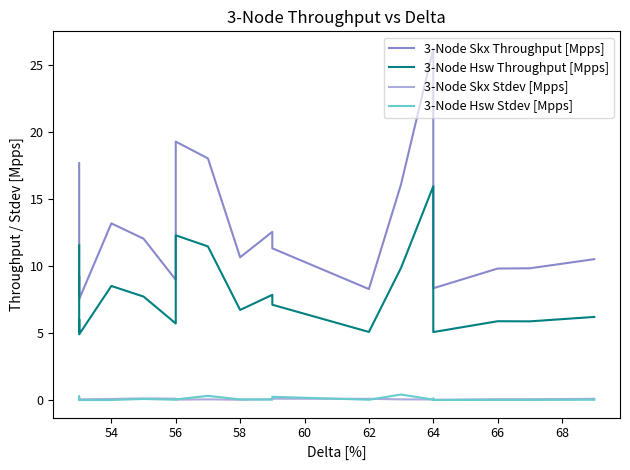

True or false: 3-Node Skx Throughput [Mpps] has a value of 5.8 at 52.

False